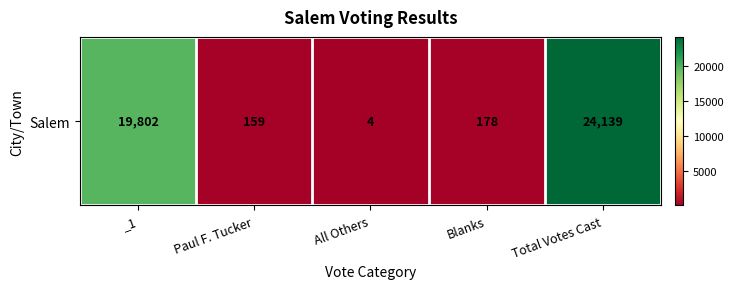

Reading left to right, what are all the values shown in this chart?

_1=19802	Paul F. Tucker=159	All Others=4	Blanks=178	Total Votes Cast=24139